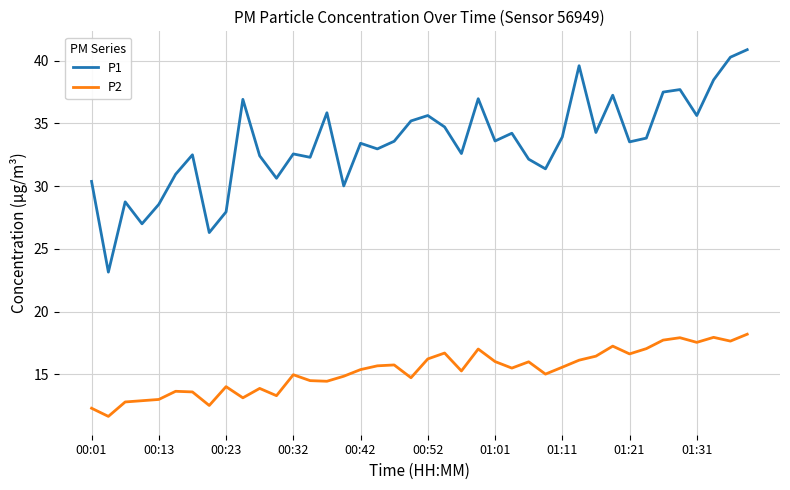

Which series has the largest total across all categories?

P1